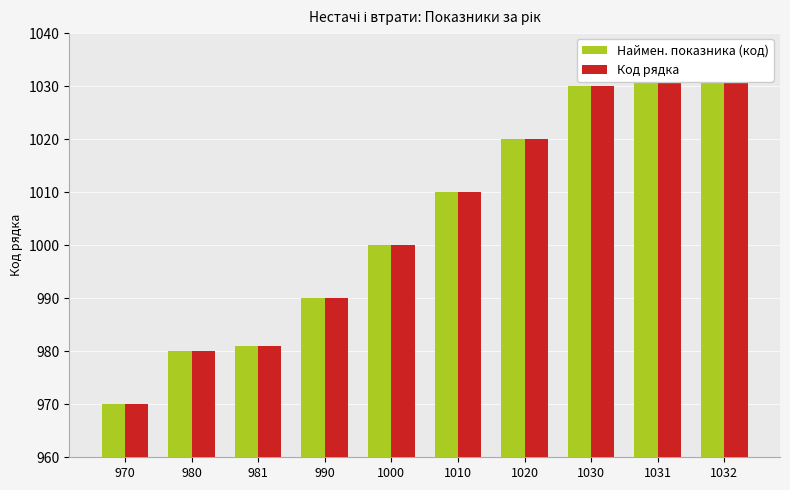

What is the difference between the second highest and second lowest values in the Наймен. показника (код) series?

51